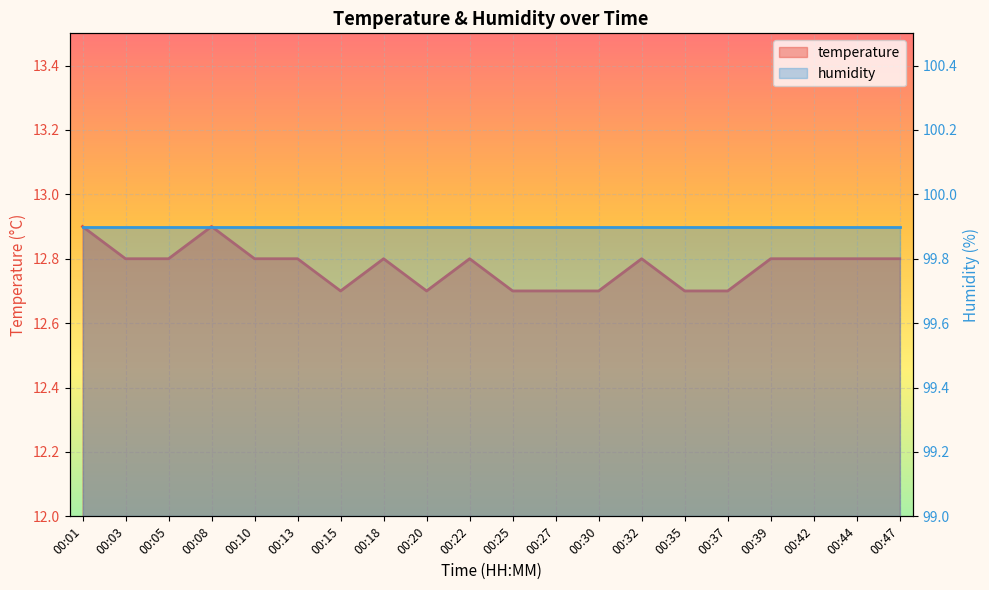

What is the change in value from 00:13 to 00:37?

-0.1